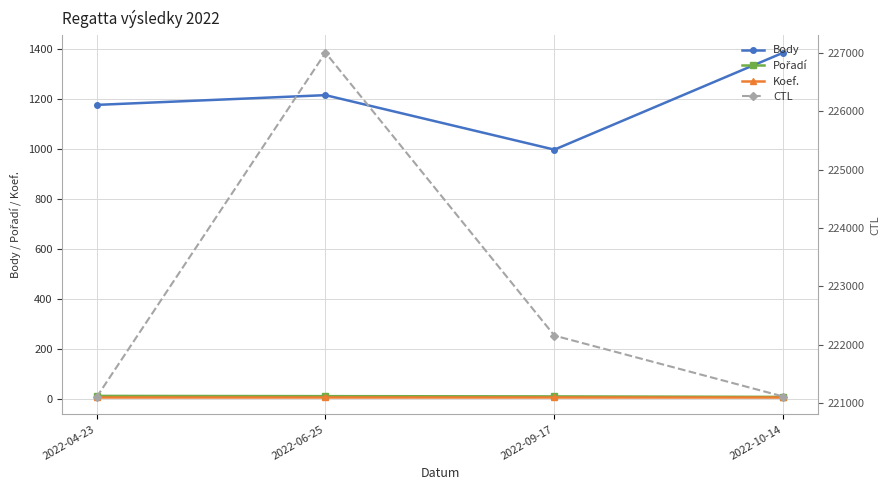

How many data points in CTL are above 222158?

1